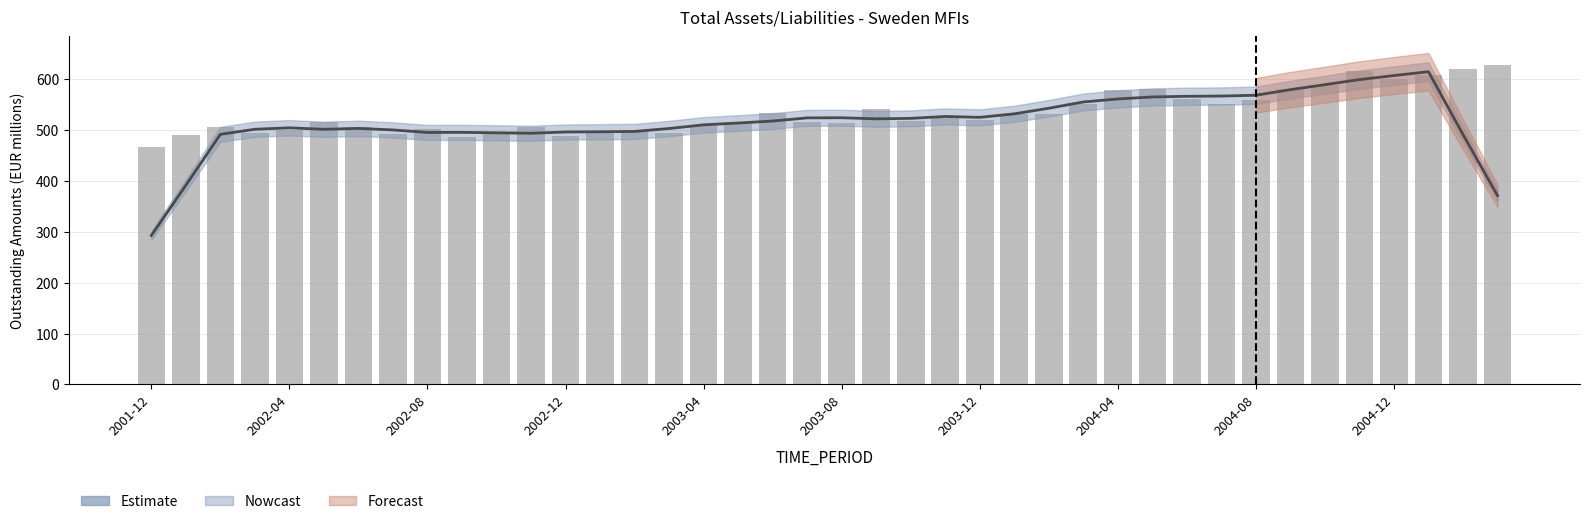

What is the difference between the maximum and second lowest values?

141.5